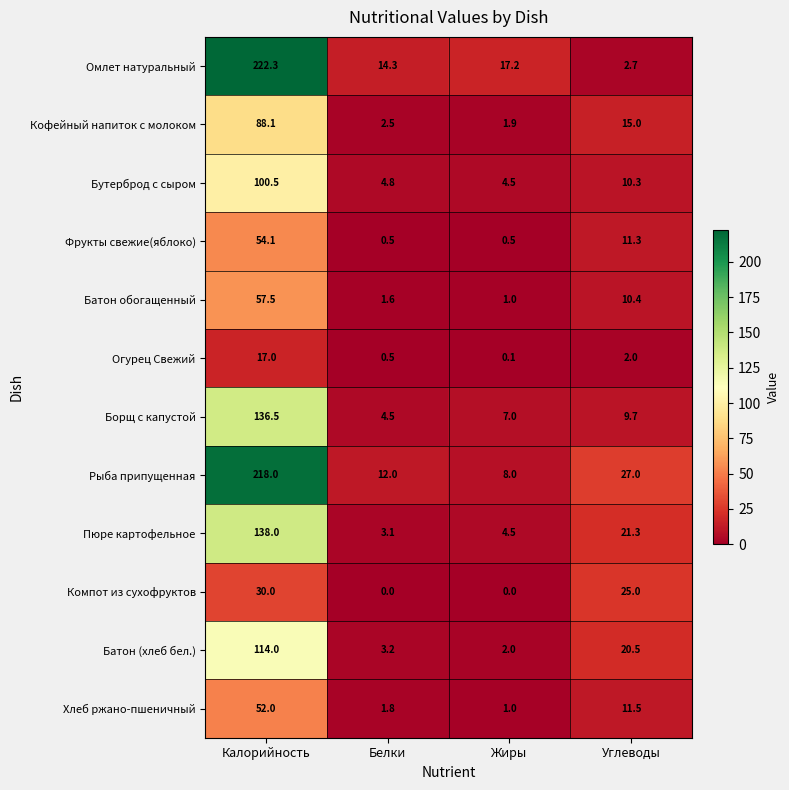

At how many categories does at least one series exceed 45?

1